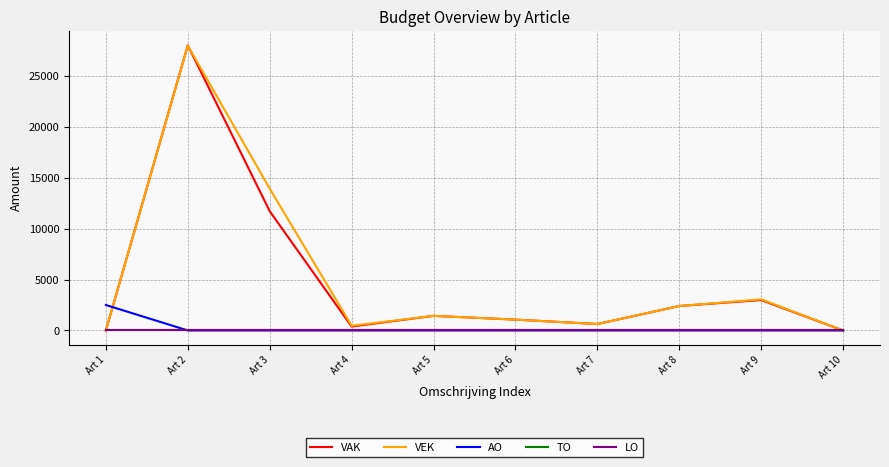

Which category has the highest value in the VEK series?

Art 2